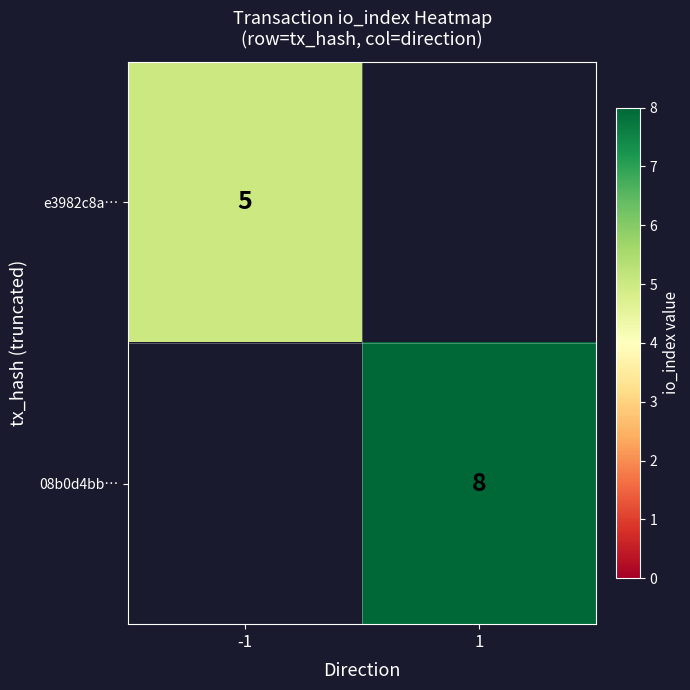

Is it true that e3982c8a… equals 3 at -1?

False